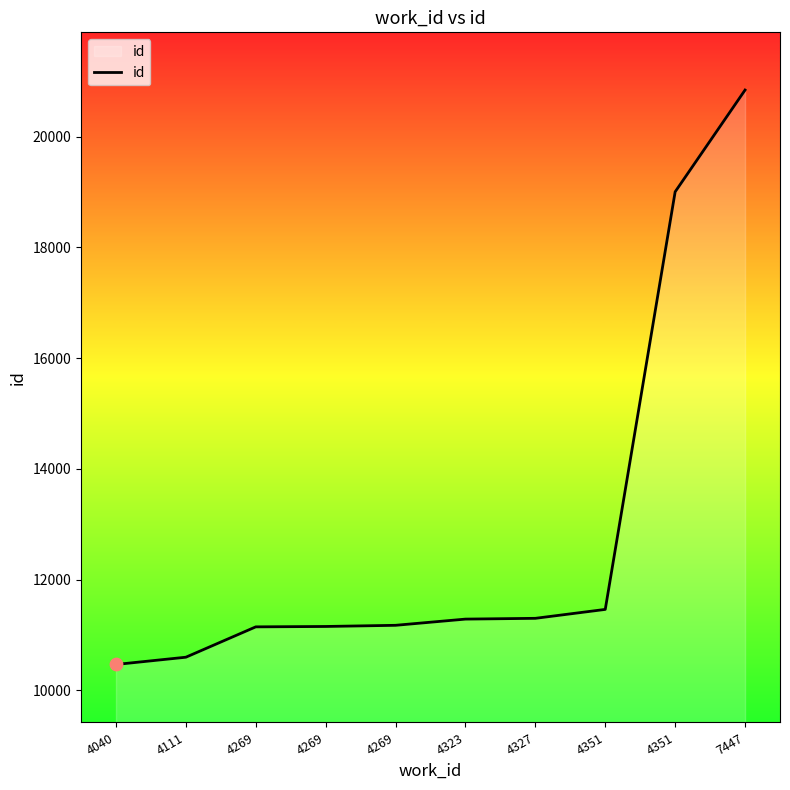

Approximately how many times larger is the value at 4269 compared to 4351?

0.6